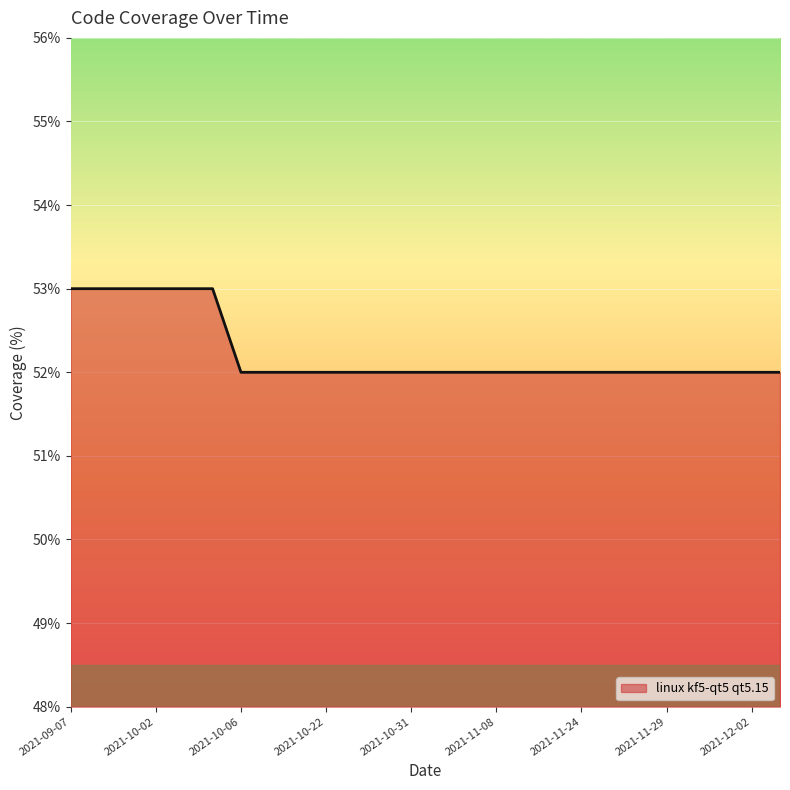

What is the greatest value displayed?

53